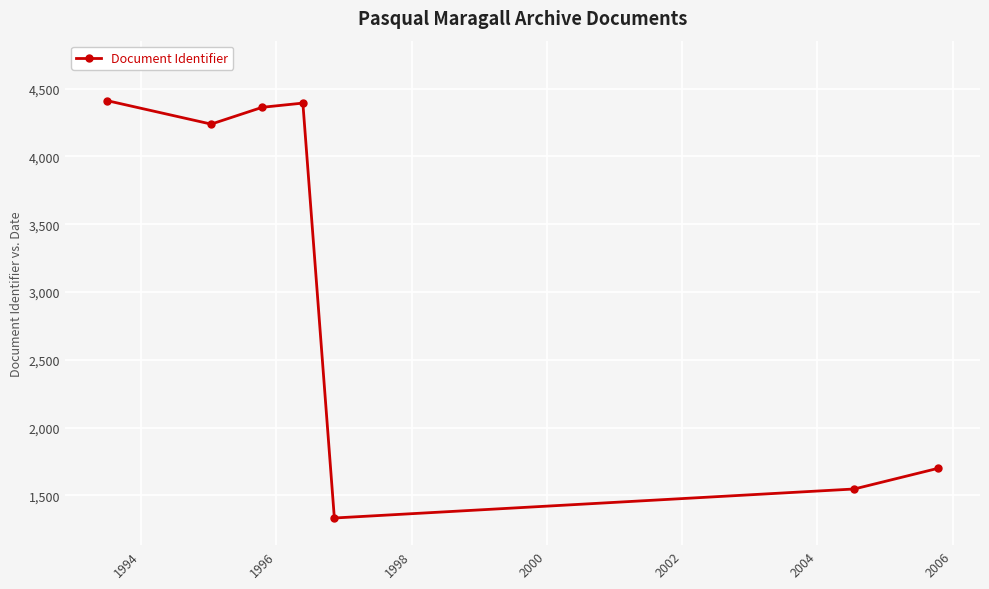

What is the value of the 4th point from the left?

4393